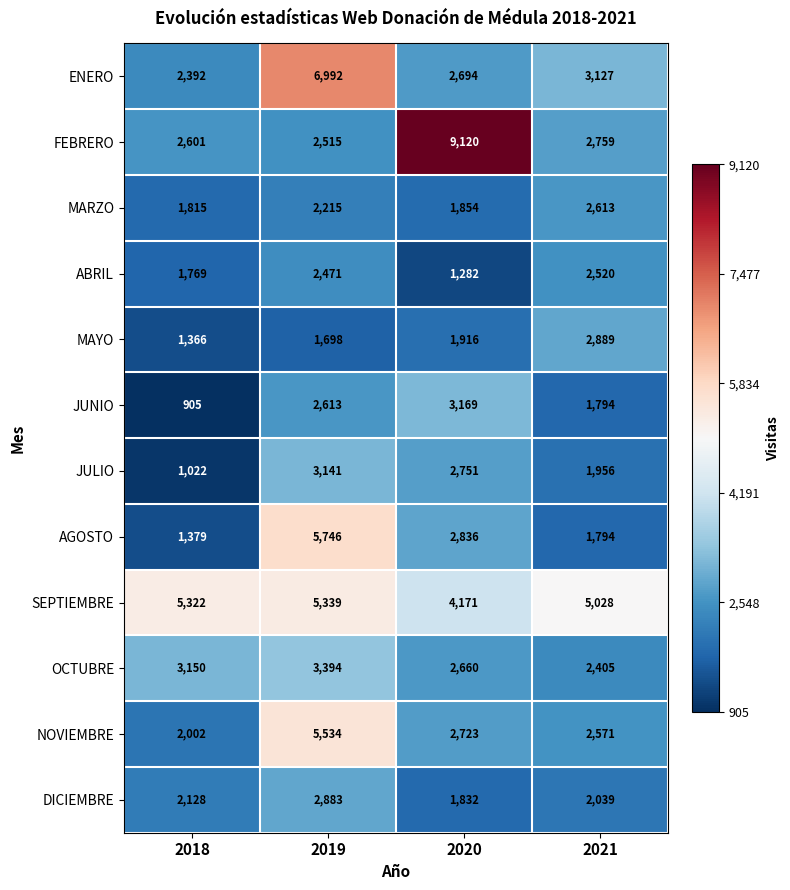

Count the number of data series in this chart.

12